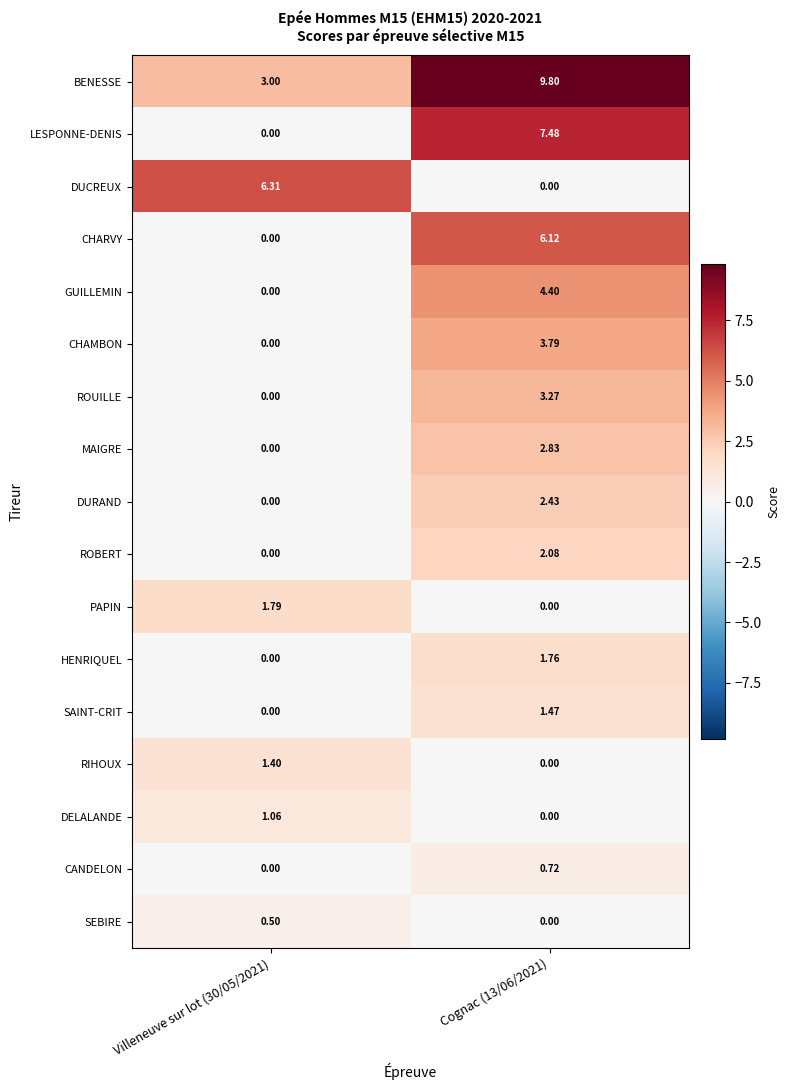

At how many categories does at least one series exceed 1?

2